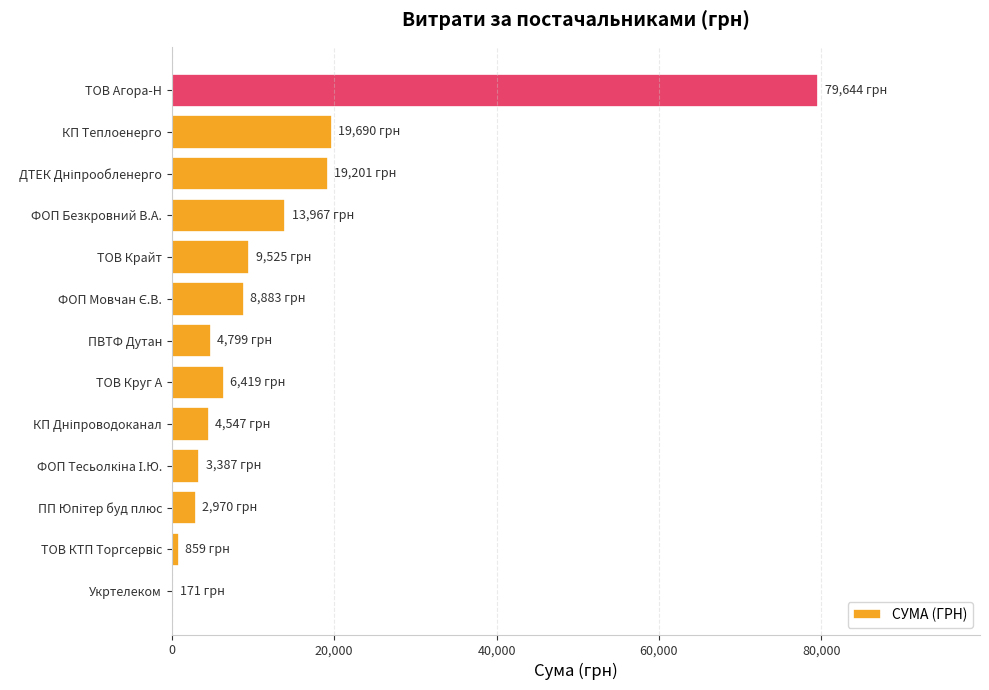

What is the change in value from ПВТФ Дутан to ФОП Безкровний В.А.?

+9168.0